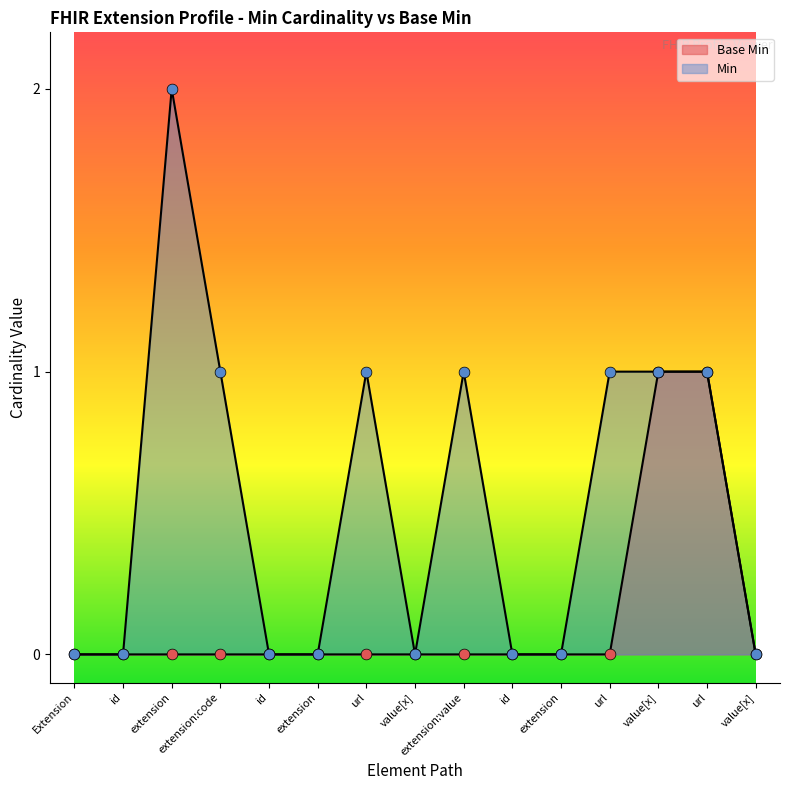

Which has a higher value, url or url?

url